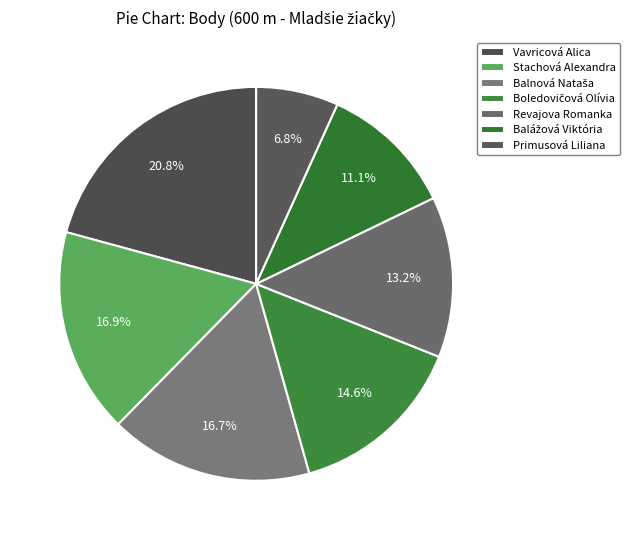

Which category has the biggest portion of the pie?

Vavricová Alica